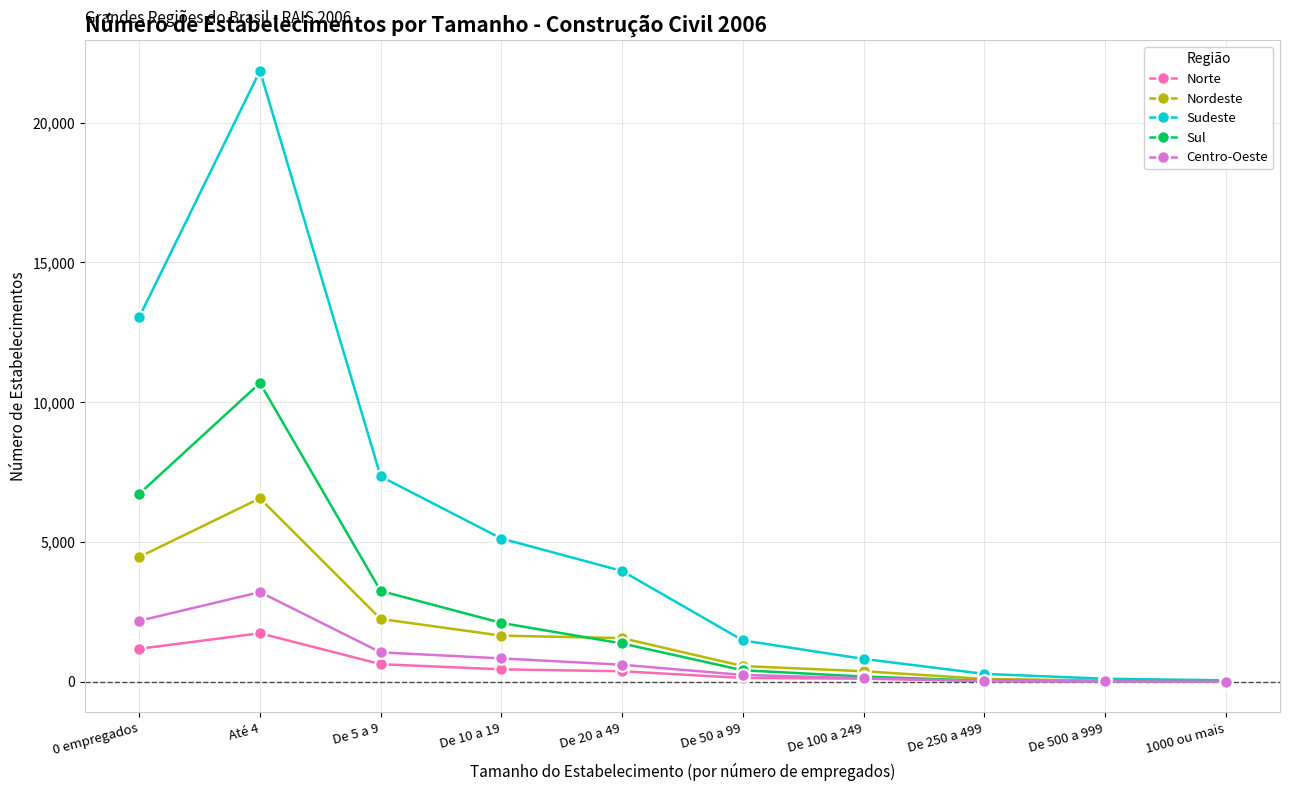

At which category does Nordeste reach its first local peak?

Até 4